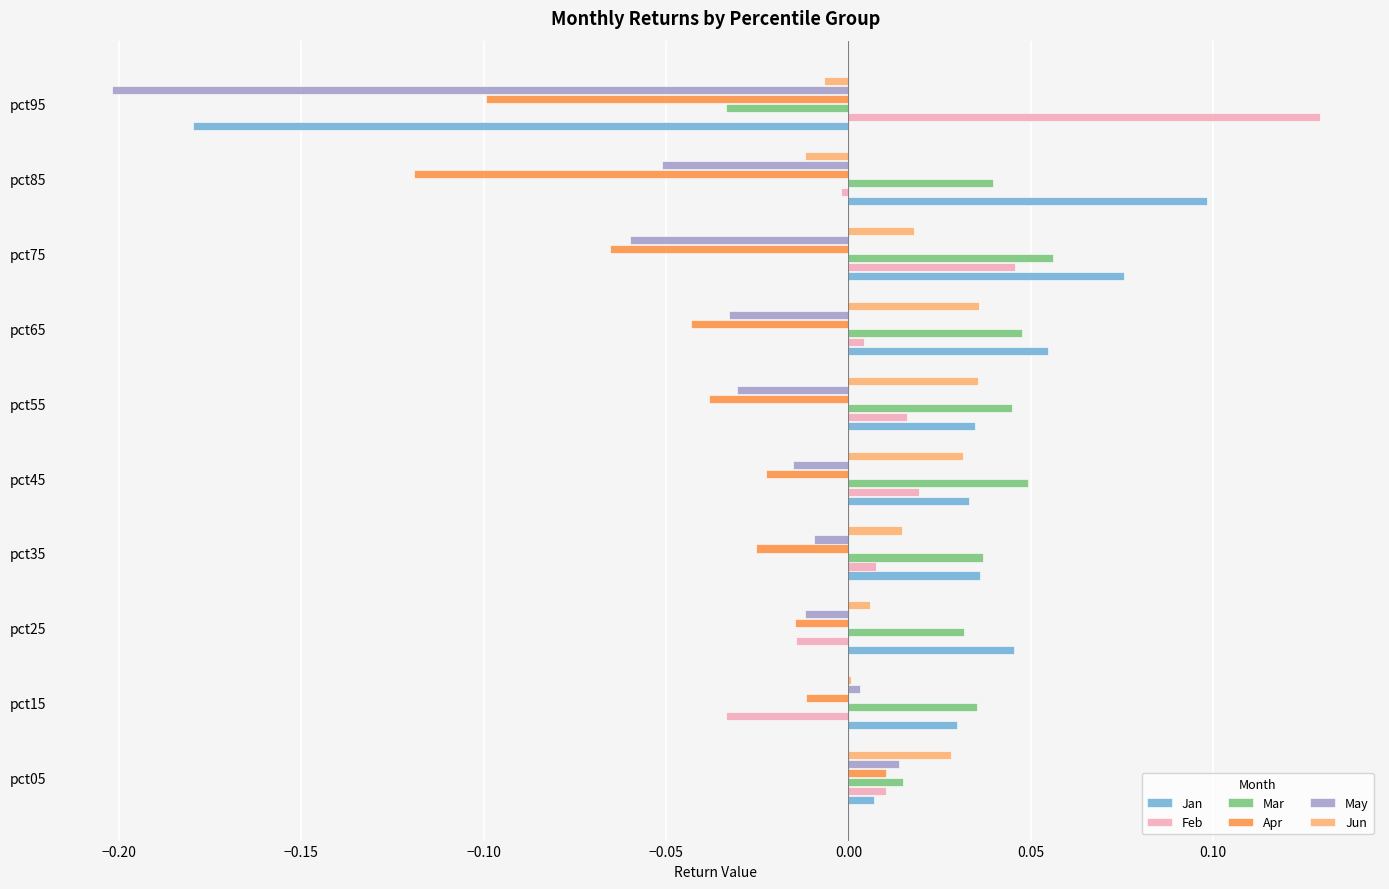

How many data points in Apr are above 0?

1